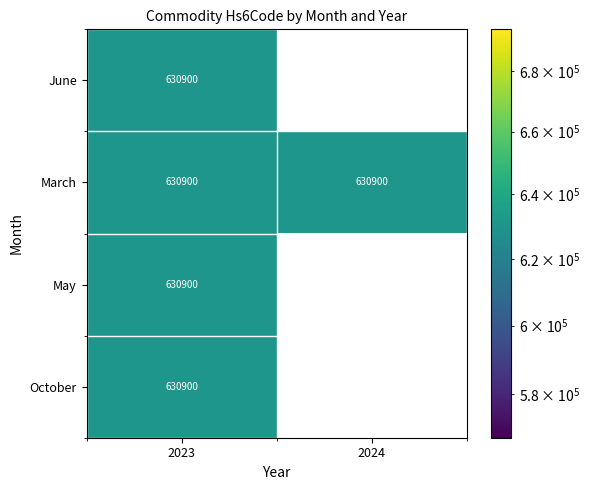

True or false: May has a value of 355212 at 2024.

False